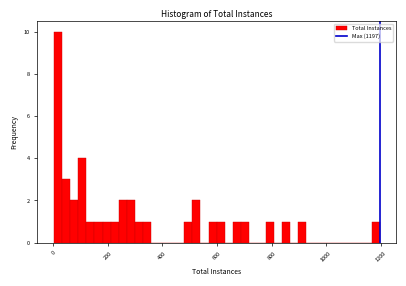

Read against the x-axis, roughly where is the centre of the tallest bar?

20